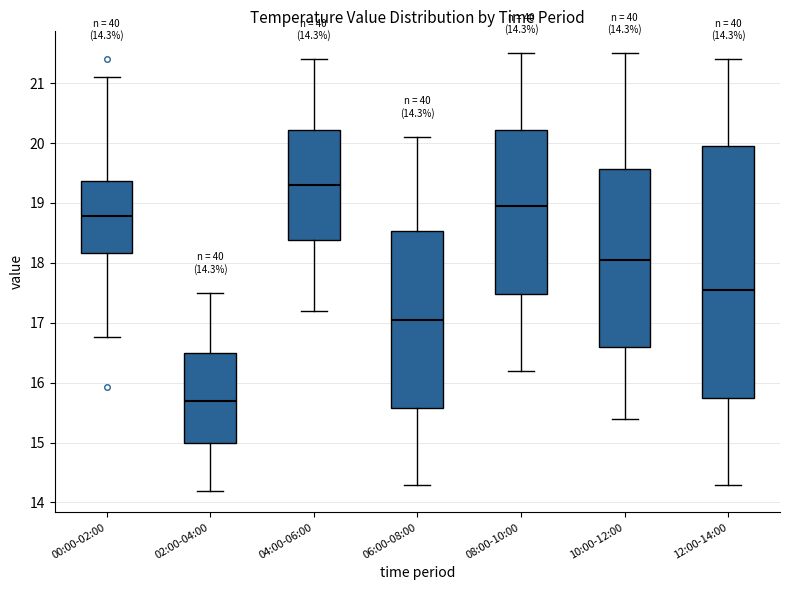

Comparing the boxes themselves (not the whiskers), which one is the tallest?

12:00-14:00